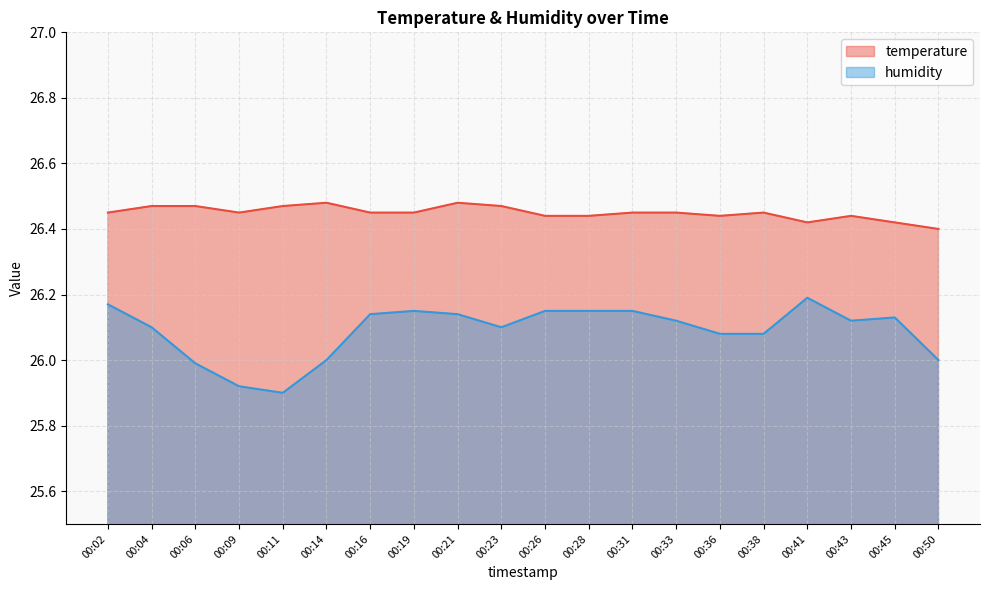

Reading right to left, extract all data points from this chart.

temperature: 00:50=26.4	00:45=26.4	00:43=26.4	00:41=26.4	00:38=26.4	00:36=26.4	00:33=26.4	00:31=26.4	00:28=26.4	00:26=26.4	00:23=26.5	00:21=26.5	00:19=26.4	00:16=26.4	00:14=26.5	00:11=26.5	00:09=26.4	00:06=26.5	00:04=26.5	00:02=26.4
humidity: 00:50=26.0	00:45=26.1	00:43=26.1	00:41=26.2	00:38=26.1	00:36=26.1	00:33=26.1	00:31=26.1	00:28=26.1	00:26=26.1	00:23=26.1	00:21=26.1	00:19=26.1	00:16=26.1	00:14=26.0	00:11=25.9	00:09=25.9	00:06=26.0	00:04=26.1	00:02=26.2